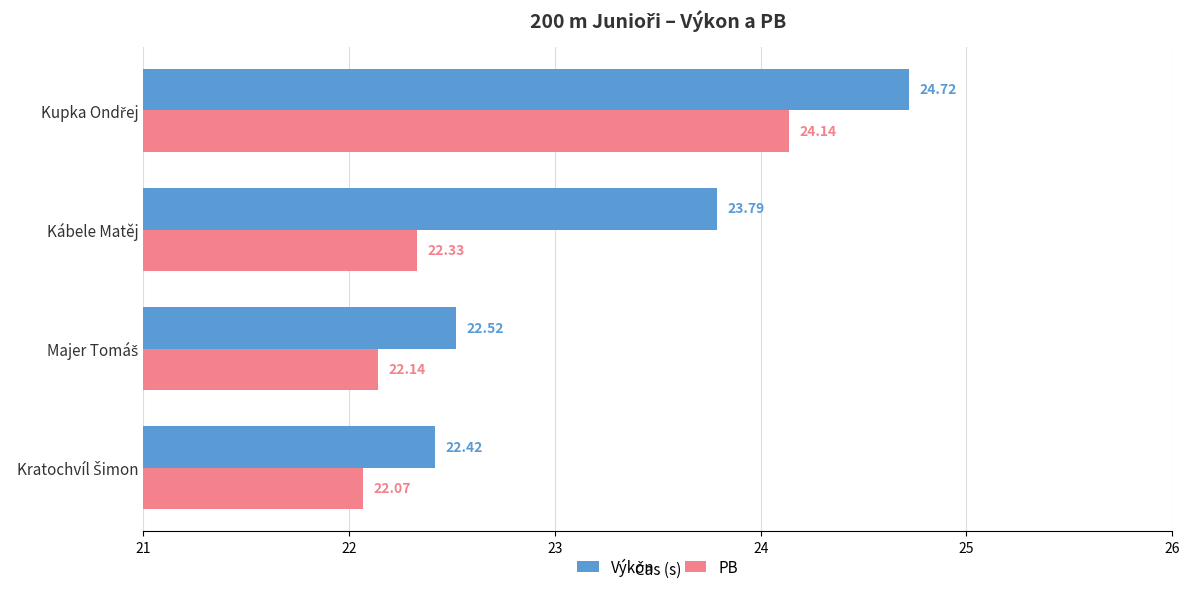

Which series has the widest spread of values?

Výkon